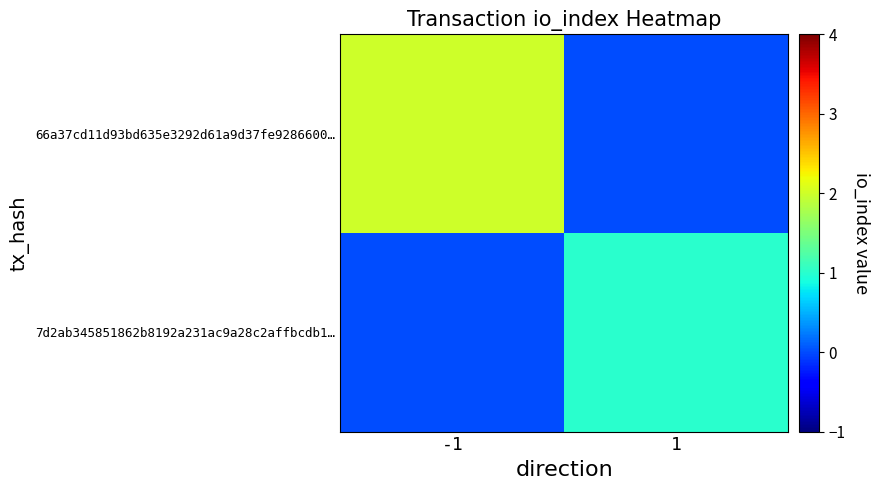

What is the total value across all series at -1?

2